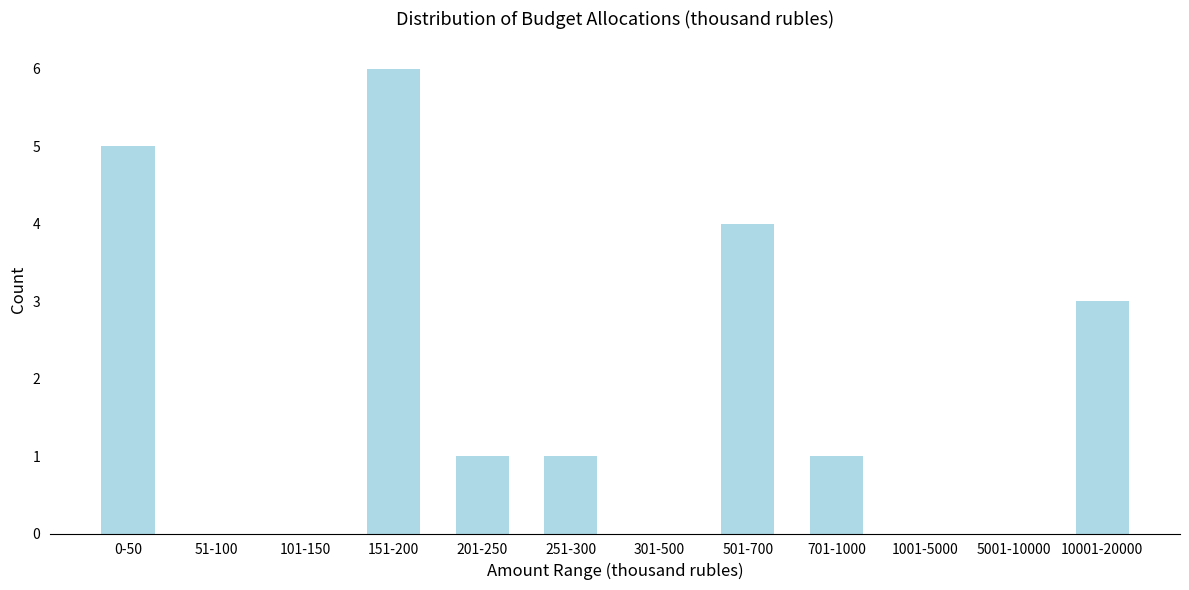

Reading left to right, transcribe all the data shown in this chart.

0-50=5	51-100=0	101-150=0	151-200=6	201-250=1	251-300=1	301-500=0	501-700=4	701-1000=1	1001-5000=0	5001-10000=0	10001-20000=3